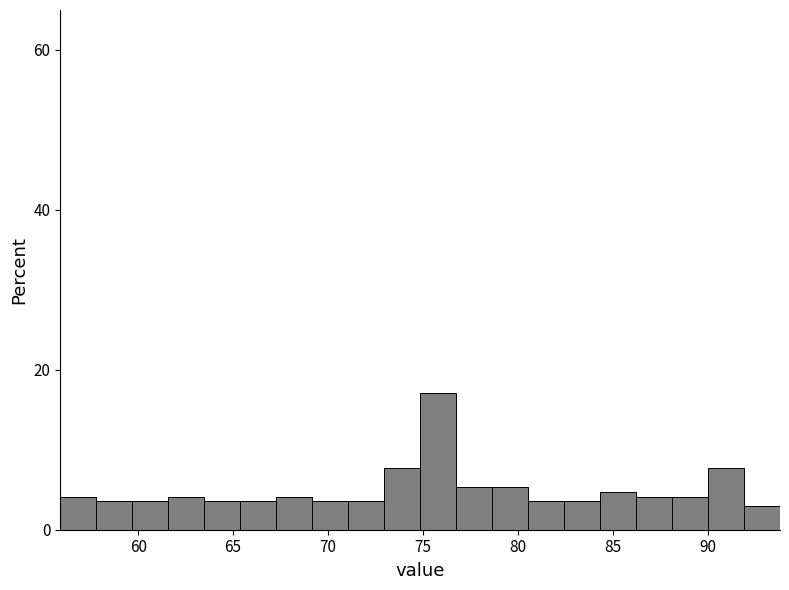

Around what value on the x-axis is the tallest bar? Give the approximate position of its centre, as read against the axis.

76.0